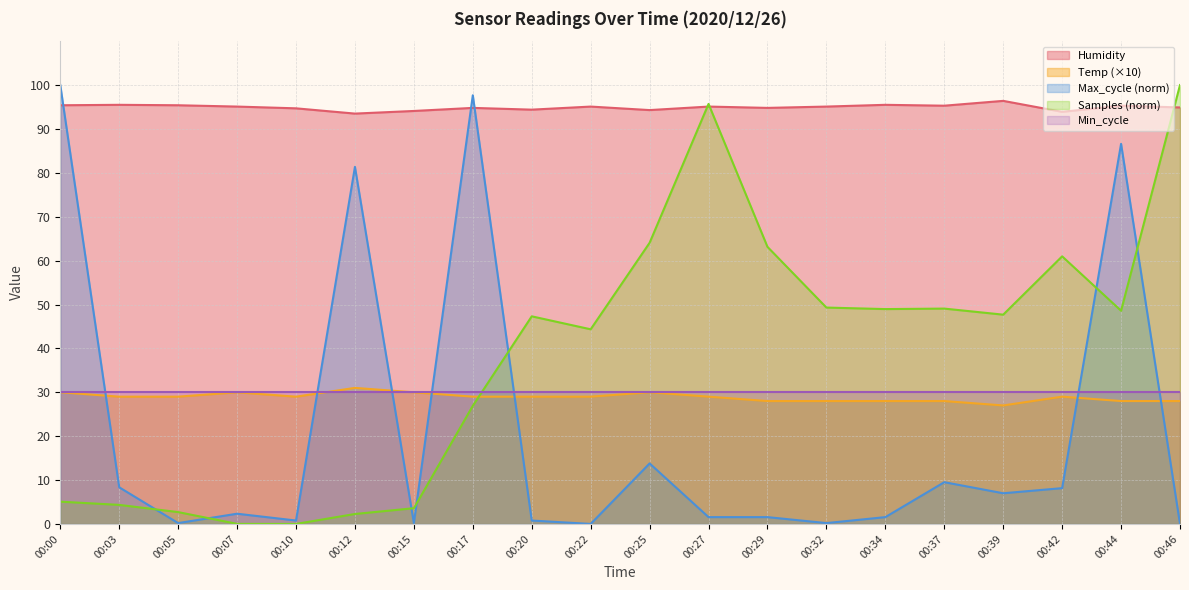

How many data points in Samples are above 47?

11